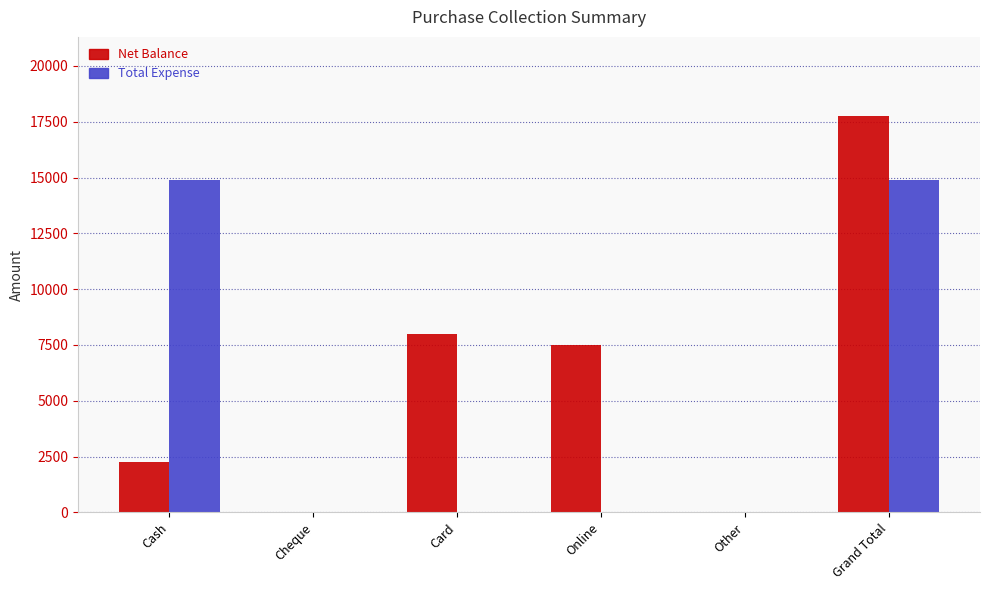

What is the difference between the Net Balance values at Online and Other?

7500